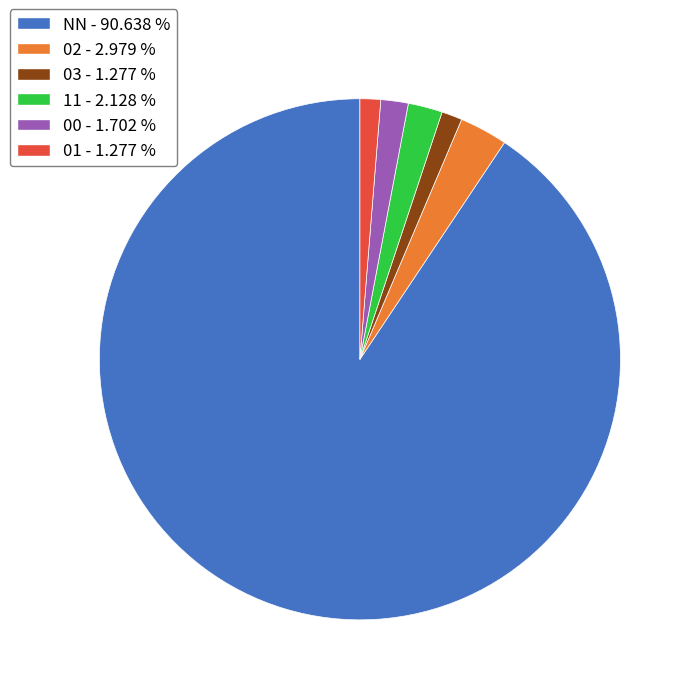

Is the sum of 02 - 2.979 % and NN - 90.638 % greater than half?

Yes